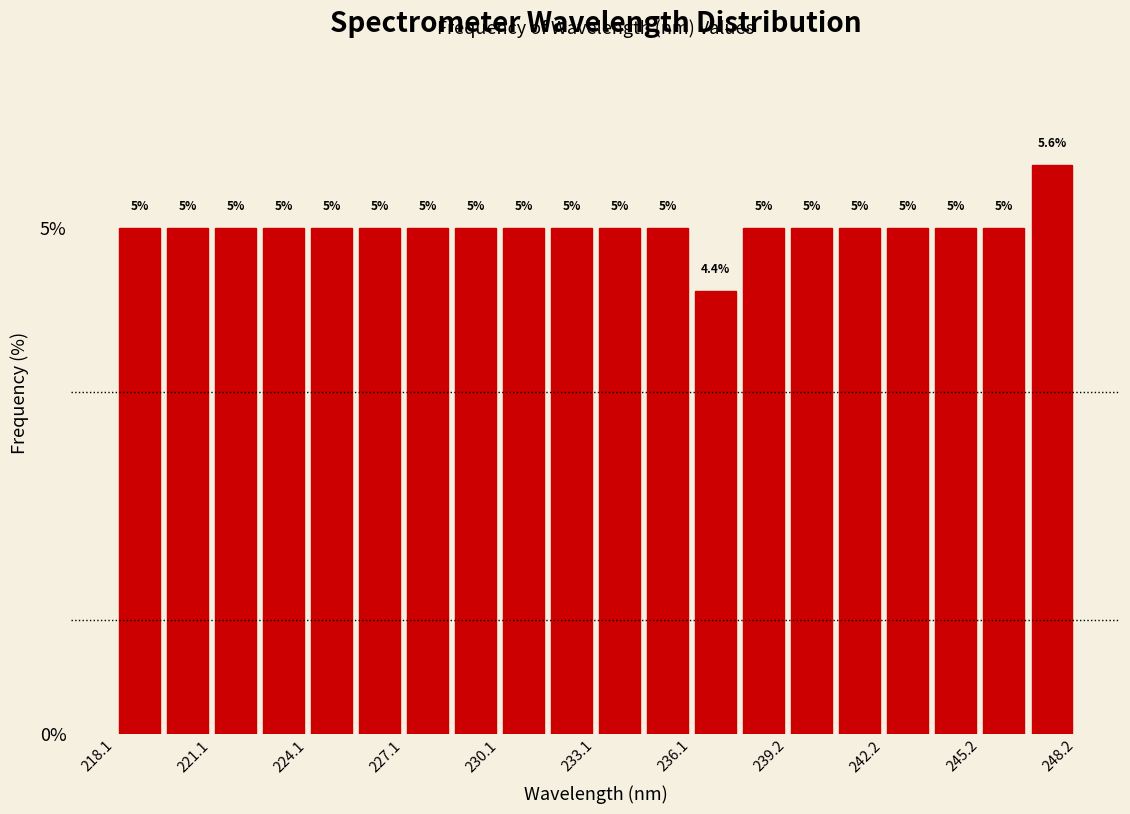

Read against the x-axis, roughly where is the centre of the tallest bar?

247.5